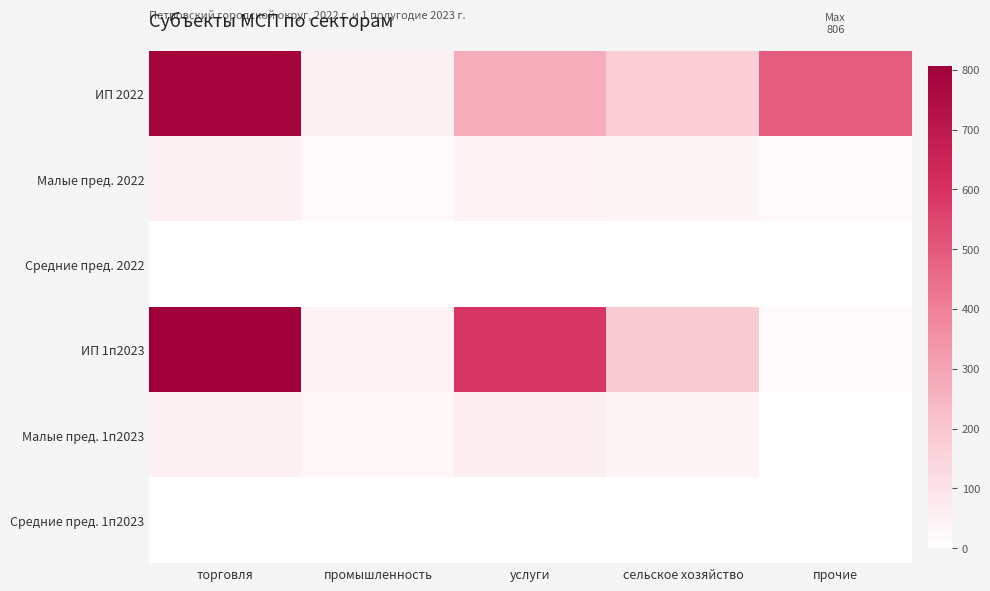

At which category does the chart reach its minimum across all series?

торговля